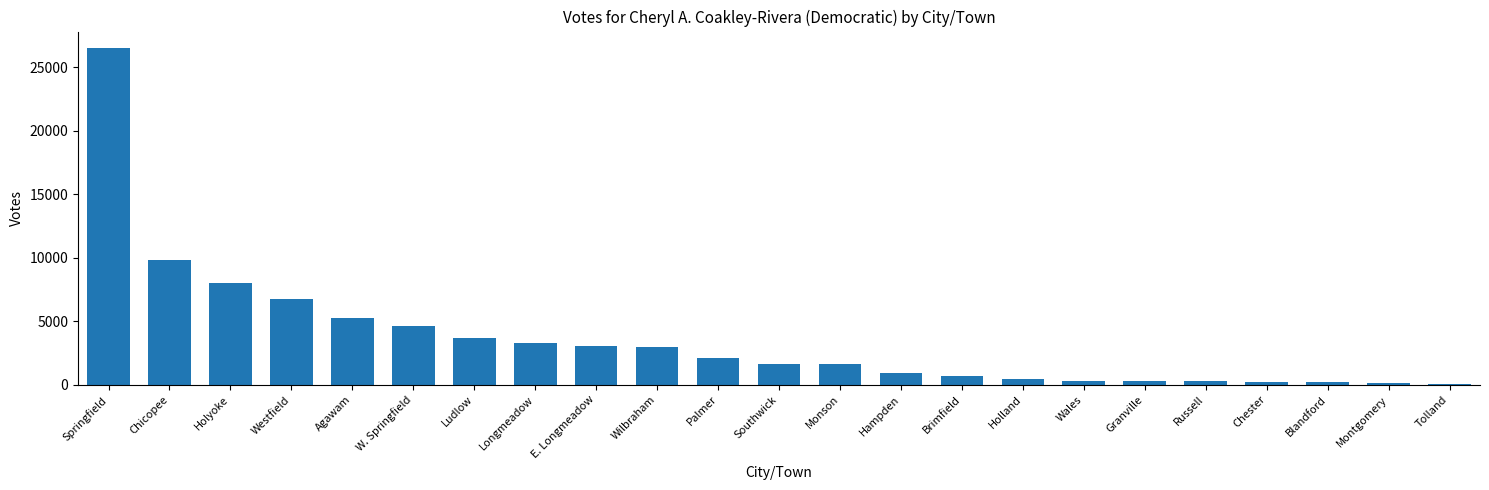

Are the bars grouped side by side (vs. stacked)?

No